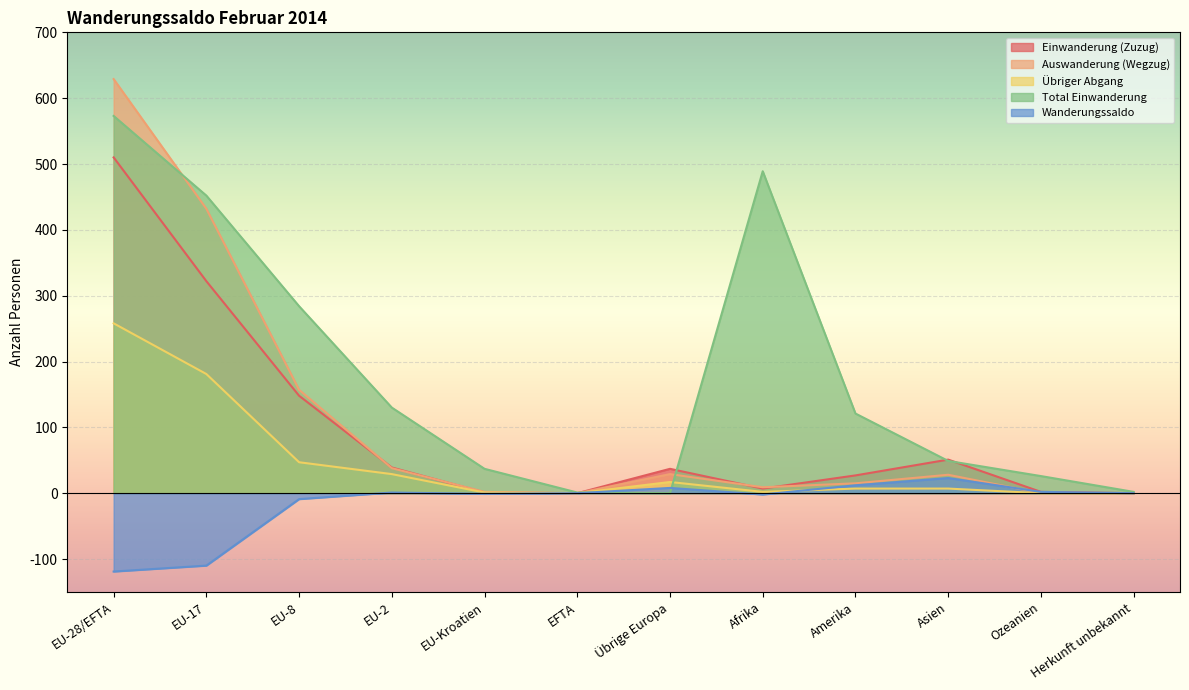

What are all the series names shown in the legend?

Einwanderung (Zuzug), Auswanderung (Wegzug), Übriger Abgang, Total Einwanderung, Wanderungssaldo